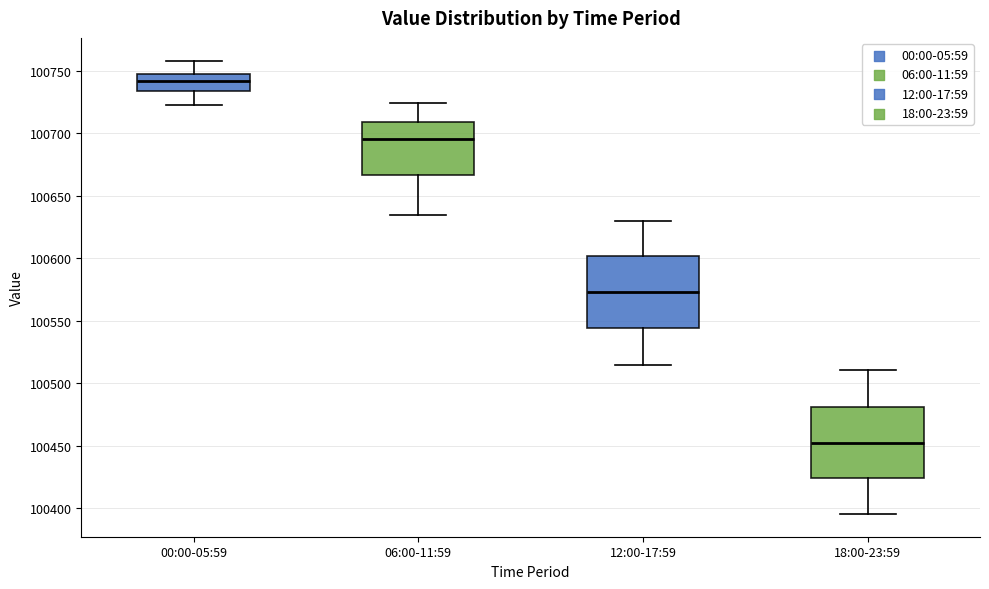

Reading left to right, transcribe this box plot: for each box, give where its median line is, the range the box spans, and where its two whiskers end, as read against the y-axis. The values are not printed on the chart, so give them approximately, as read against the axis.

00:00-05:59: median 100740, box 100735 to 100745, whiskers 100725 to 100760
06:00-11:59: median 100695, box 100665 to 100710, whiskers 100635 to 100725
12:00-17:59: median 100575, box 100545 to 100600, whiskers 100515 to 100630
18:00-23:59: median 100455, box 100425 to 100480, whiskers 100395 to 100510